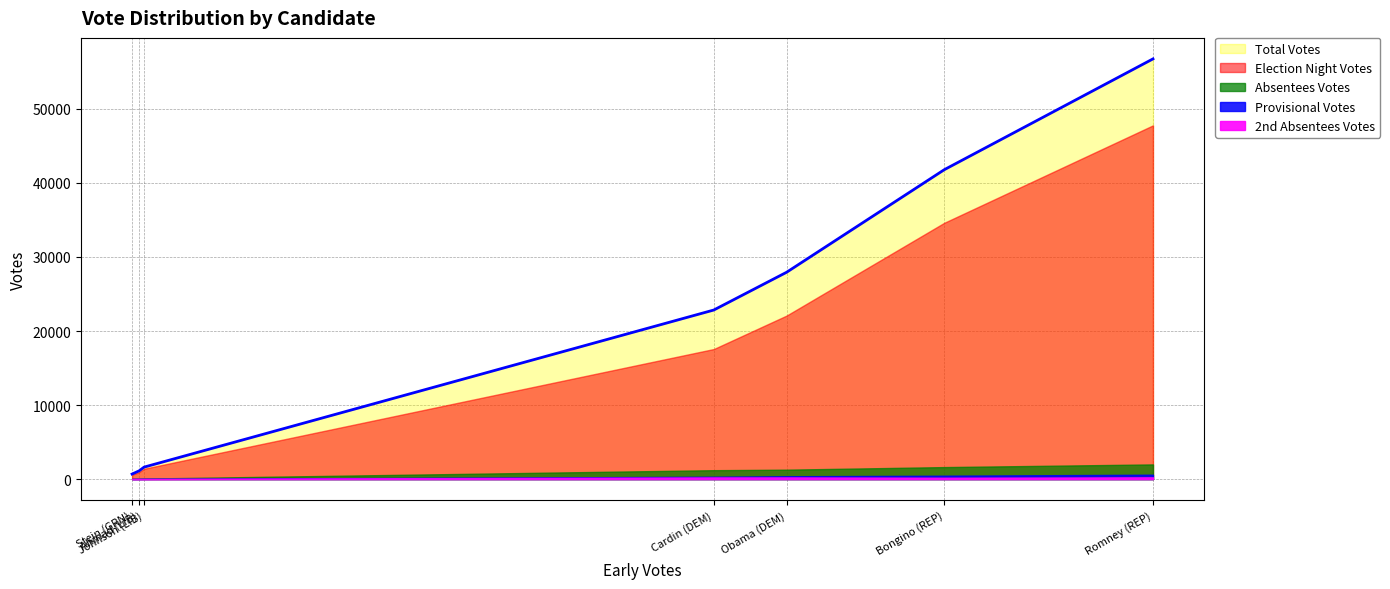

True or false: 2nd Absentees Votes and Election Night Votes cross at least once.

False